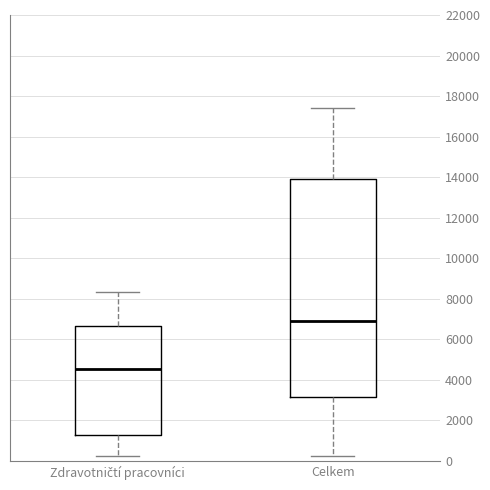

Which box's median line is the lowest?

Zdravotničtí pracovníci